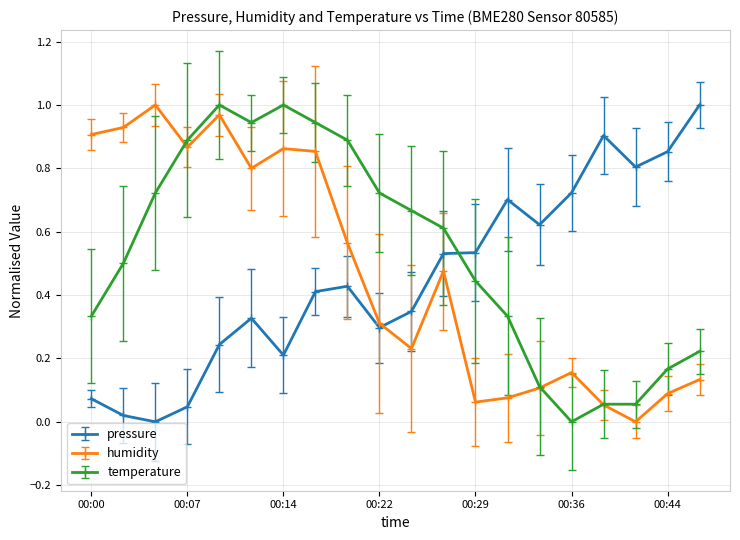

After their last crossing, which series has the higher values: pressure or temperature?

pressure